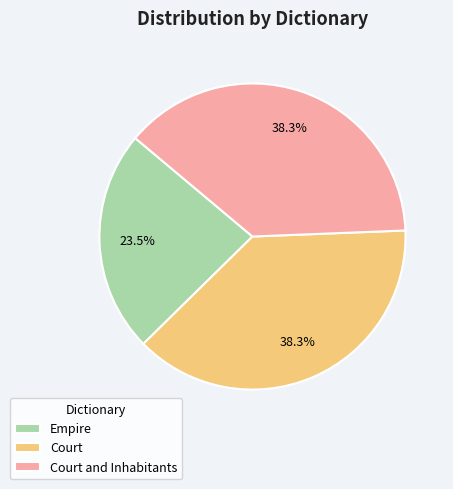

Between Empire and Court and Inhabitants, which is larger?

Court and Inhabitants